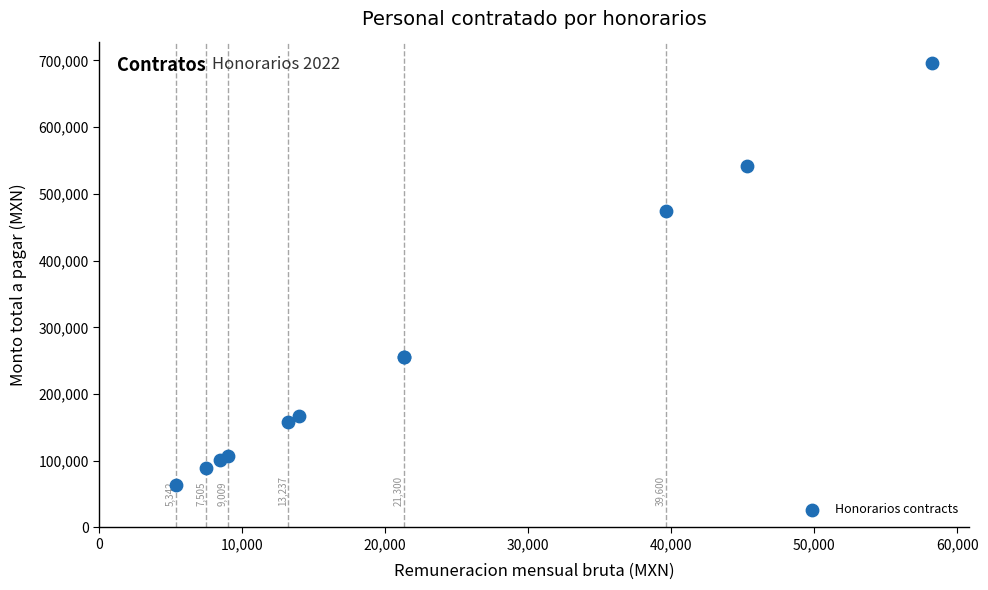

What Y value in the scatter plot is closest to 380192?

473880